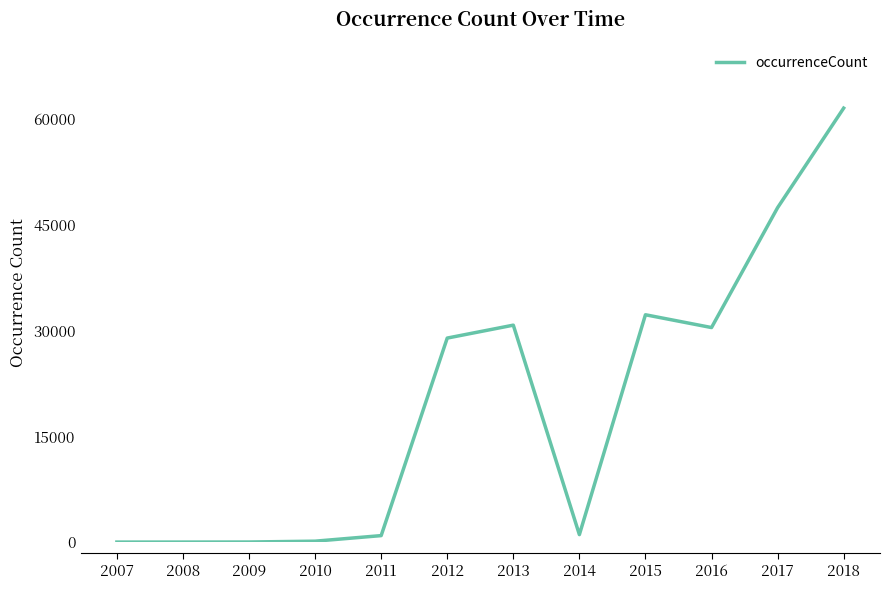

The value at 2014 is 1058. True or false?

True